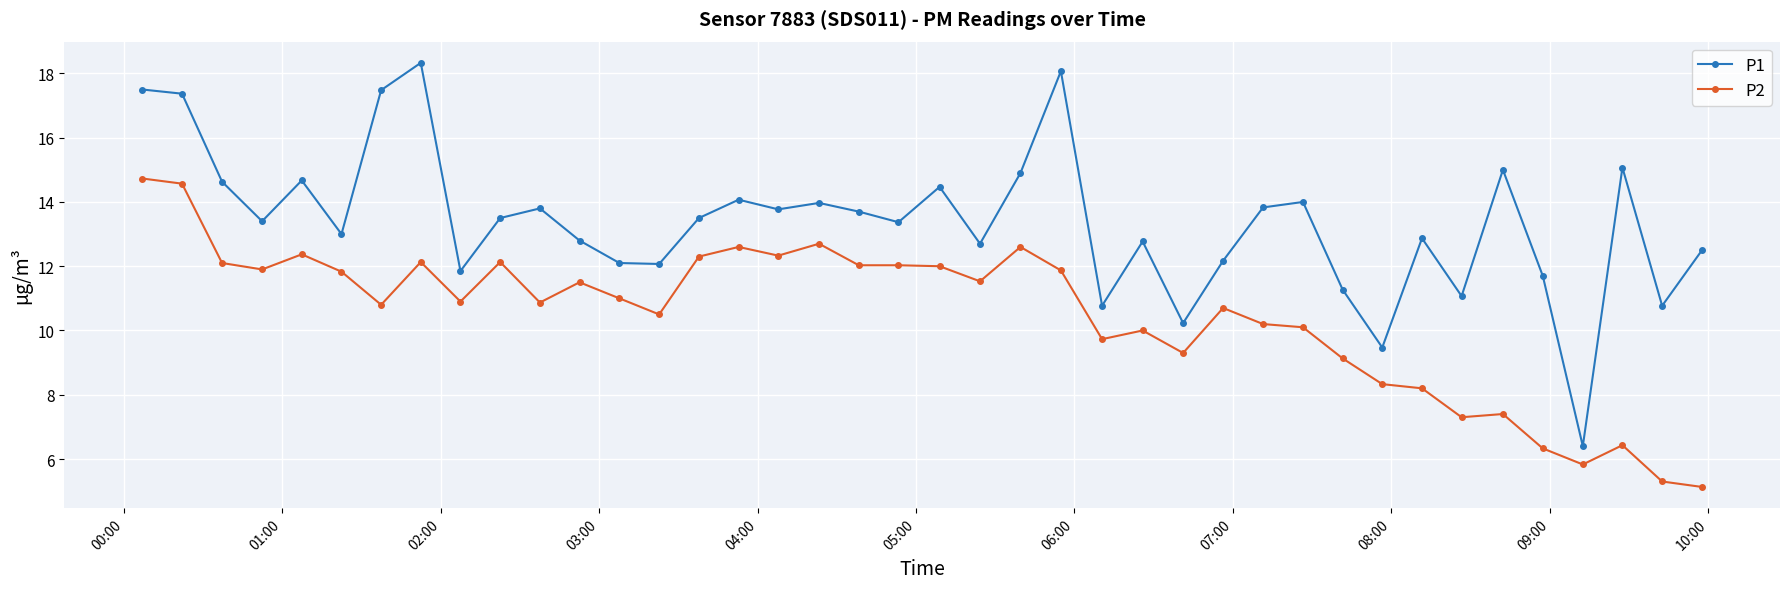

What is the value of the P2 point at the 7th from the left?

10.8